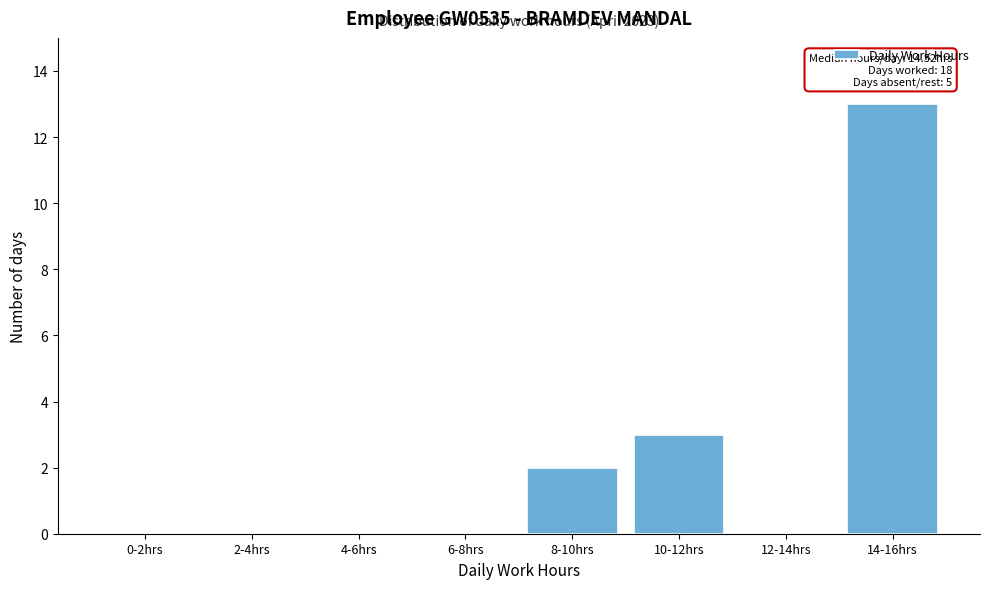

Reading left to right, transcribe all the data shown in this chart.

0-2hrs=0	2-4hrs=0	4-6hrs=0	6-8hrs=0	8-10hrs=2	10-12hrs=3	12-14hrs=0	14-16hrs=13